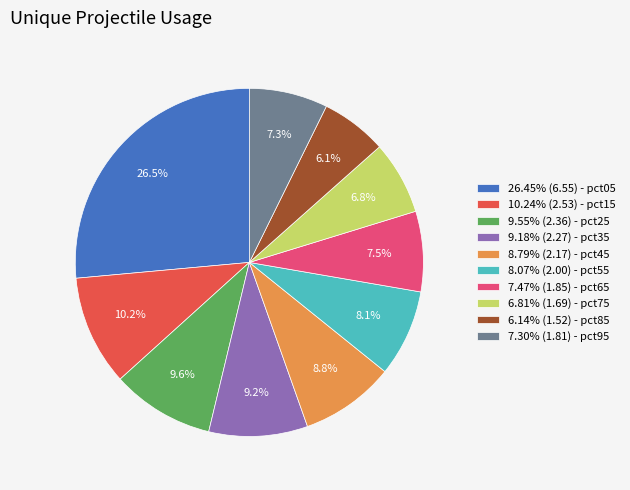

What is the ratio of the value at 7.30% (1.81) - pct95 to the value at 9.55% (2.36) - pct25?

0.8